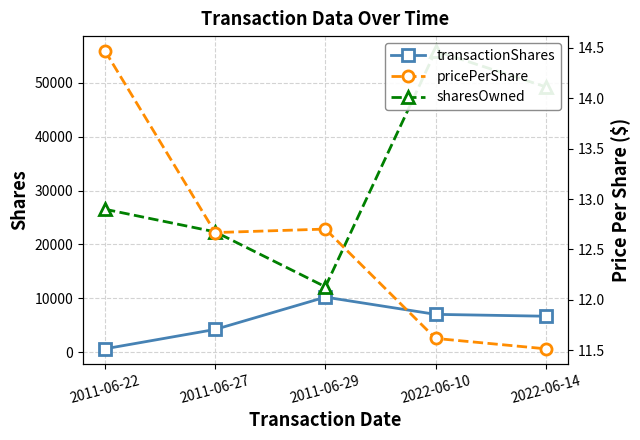

List the series in order of their overall mean, lowest first.

pricePerShare, transactionShares, sharesOwned